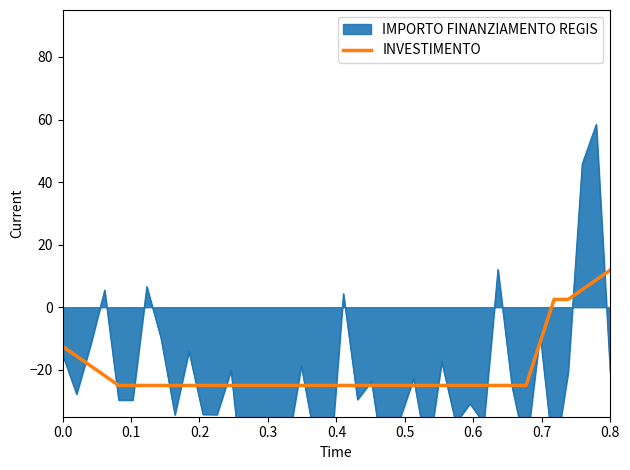

Count the number of values greater than -25.

10